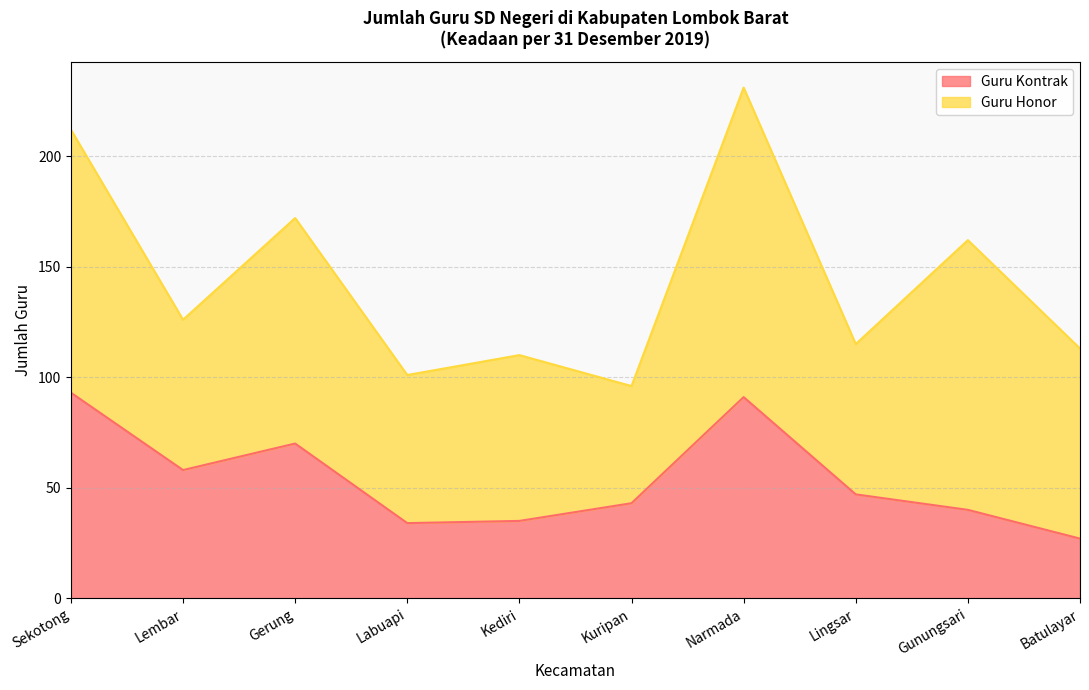

How many data points are less than 47?

5